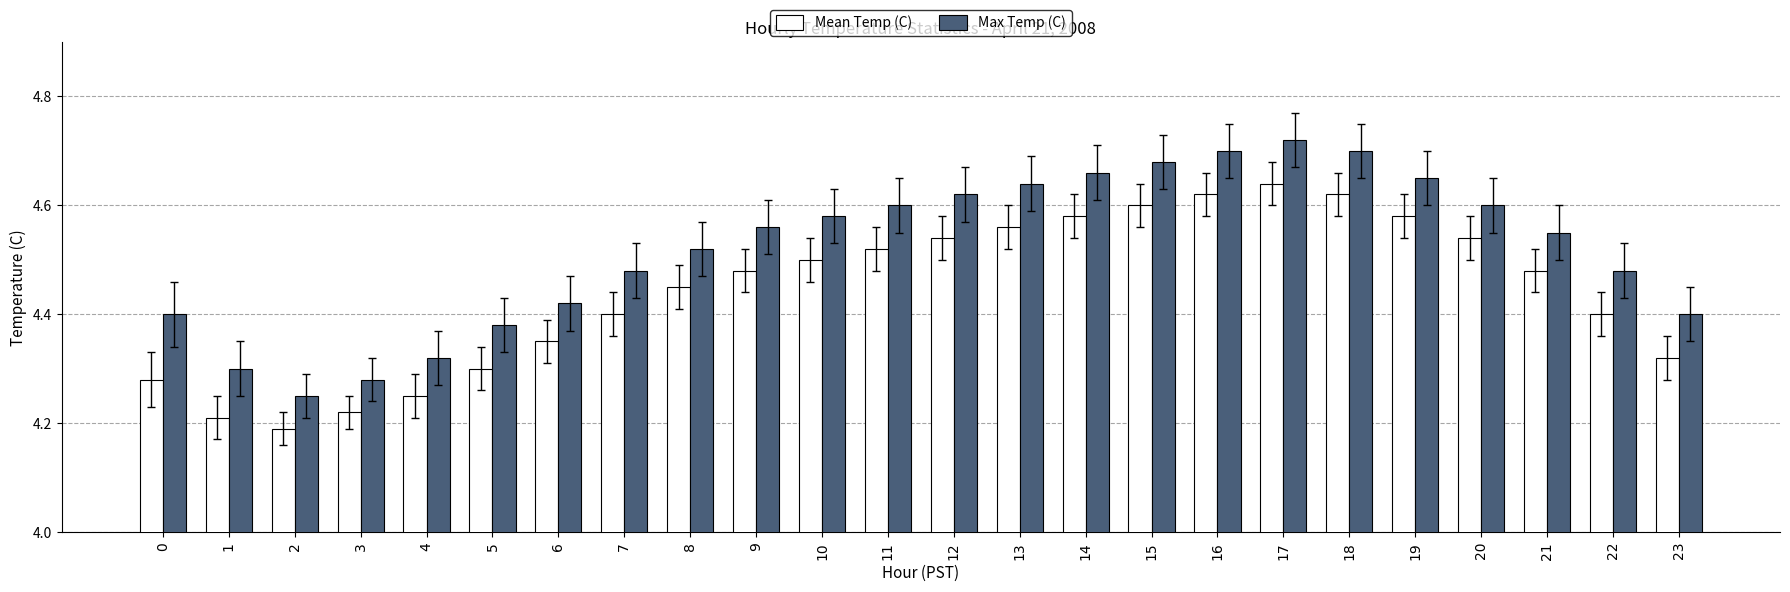

What is the sum of all Mean Temp (C) values?

106.6